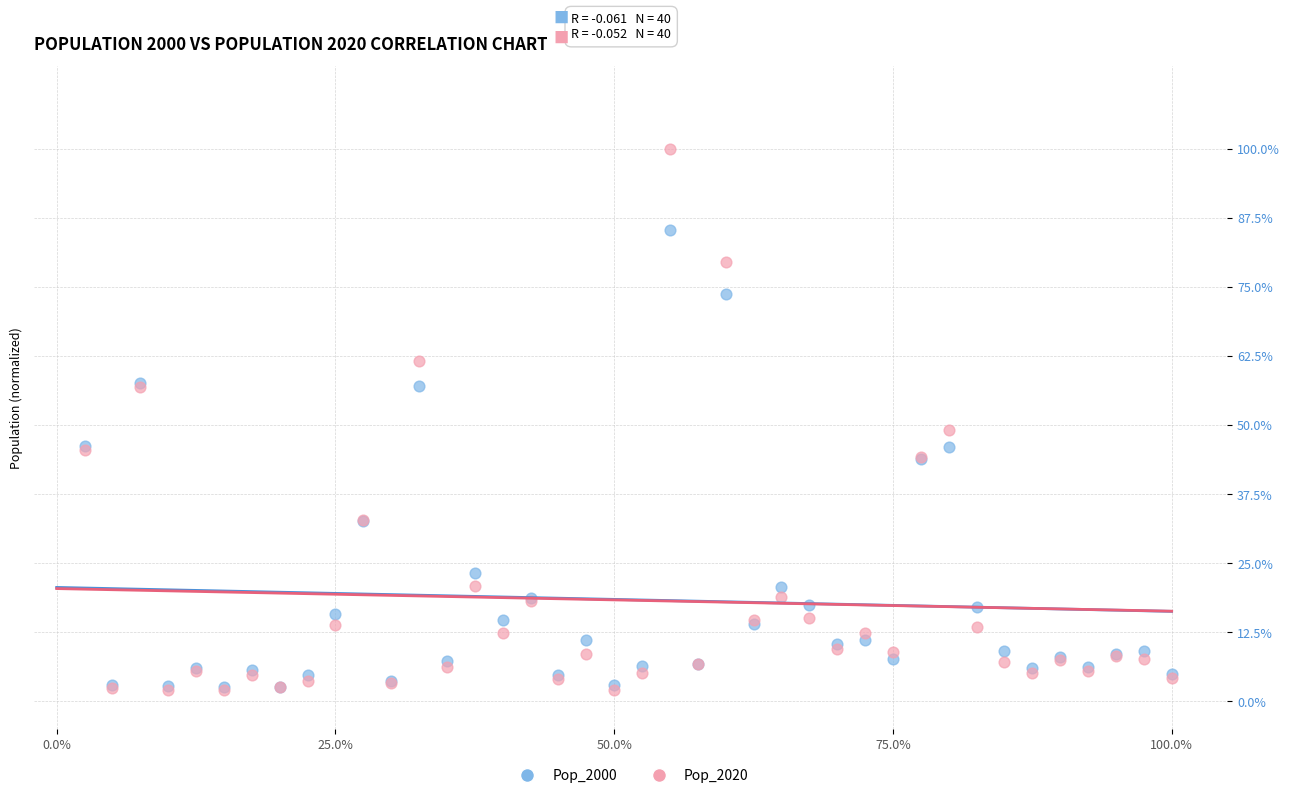

Which series contains the highest Y value?

Pop_2020